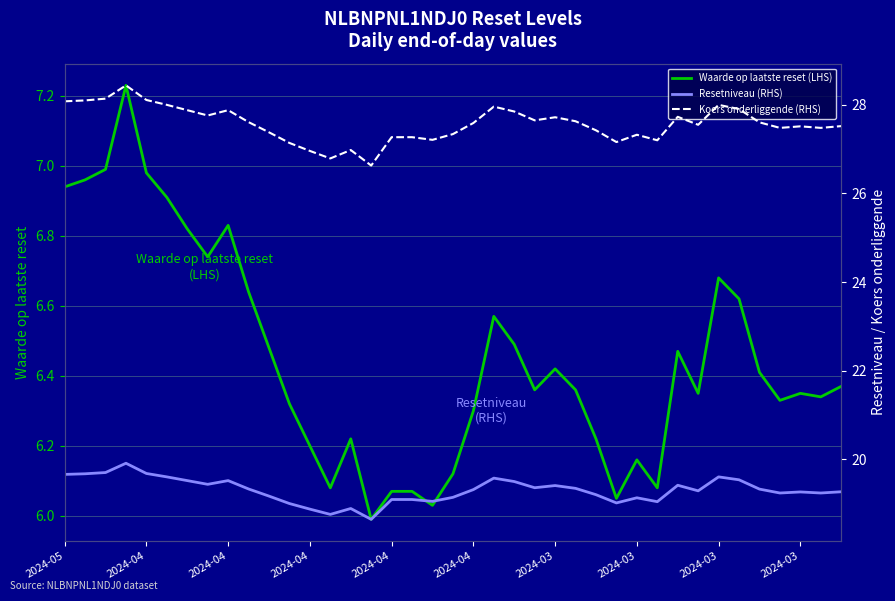

At 2024-03, list the series in order from largest to smallest.

Koers onderliggende (RHS), Resetniveau (RHS), Waarde op laatste reset (LHS)